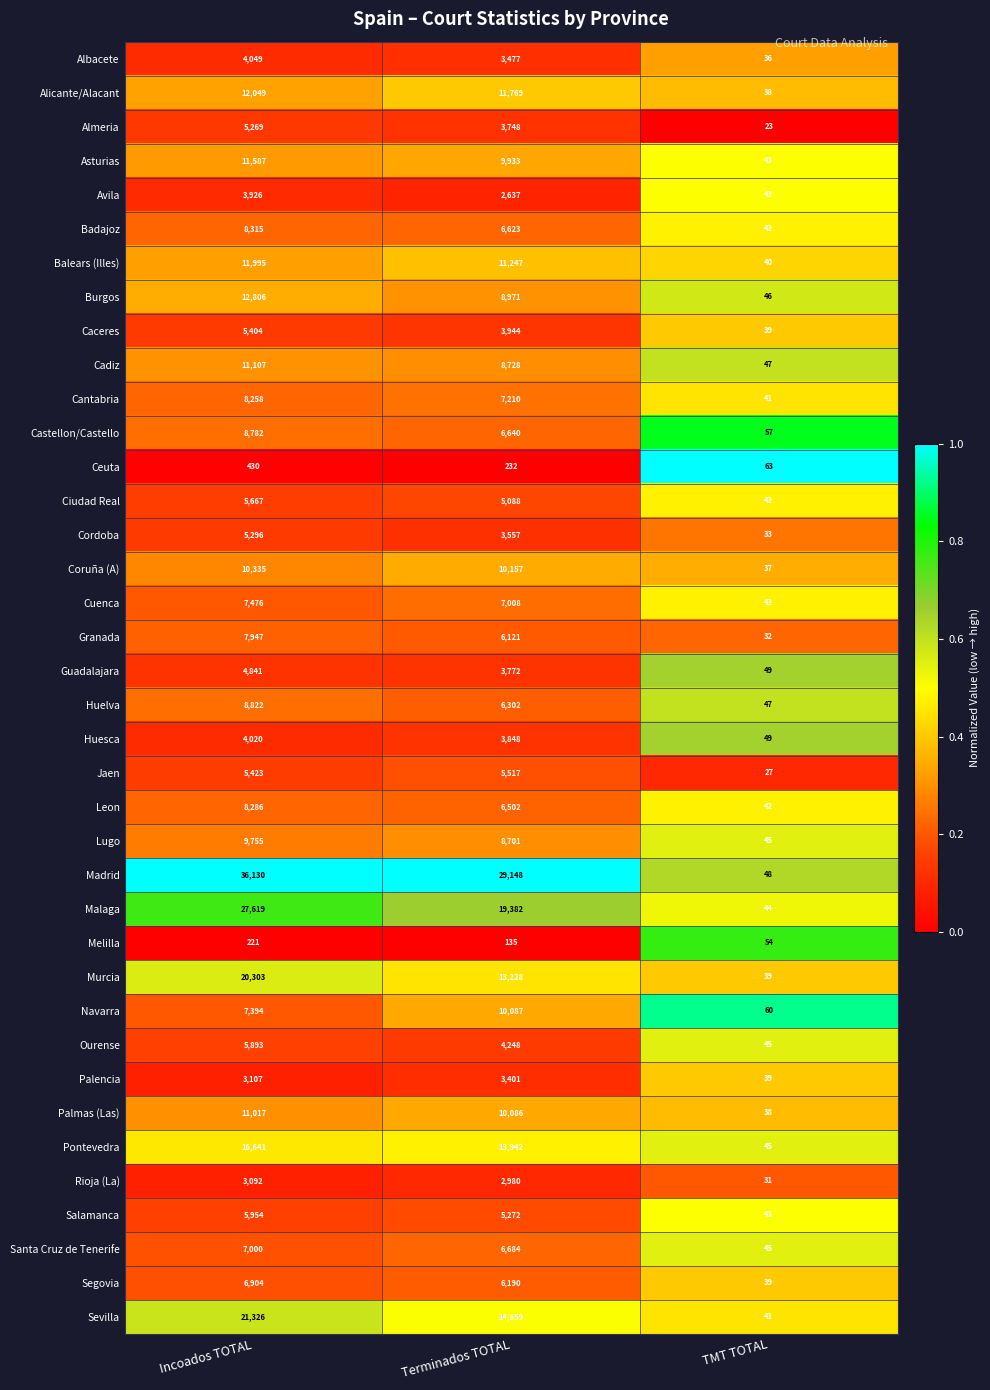

Which series changed the most between Incoados TOTAL and Terminados TOTAL?

Malaga